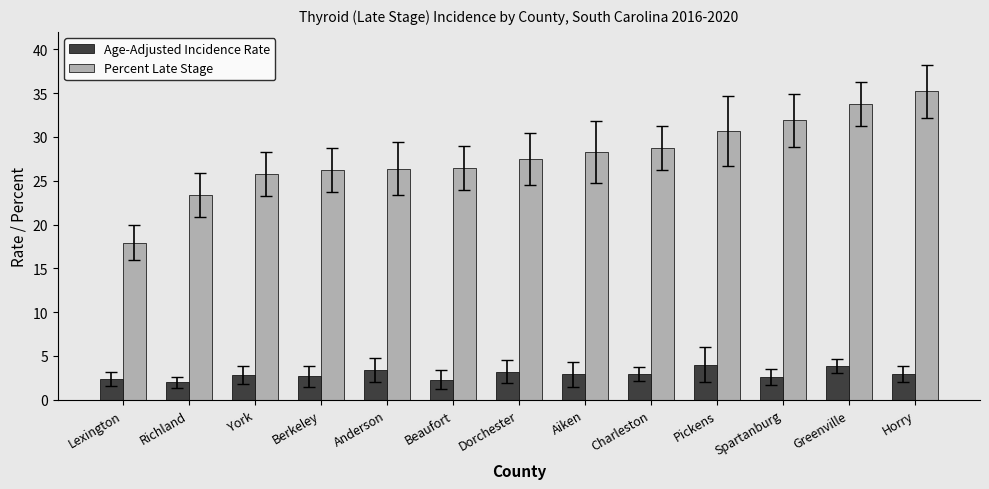

List the series in order of their overall mean, lowest first.

Age-Adjusted Incidence Rate, Percent Late Stage